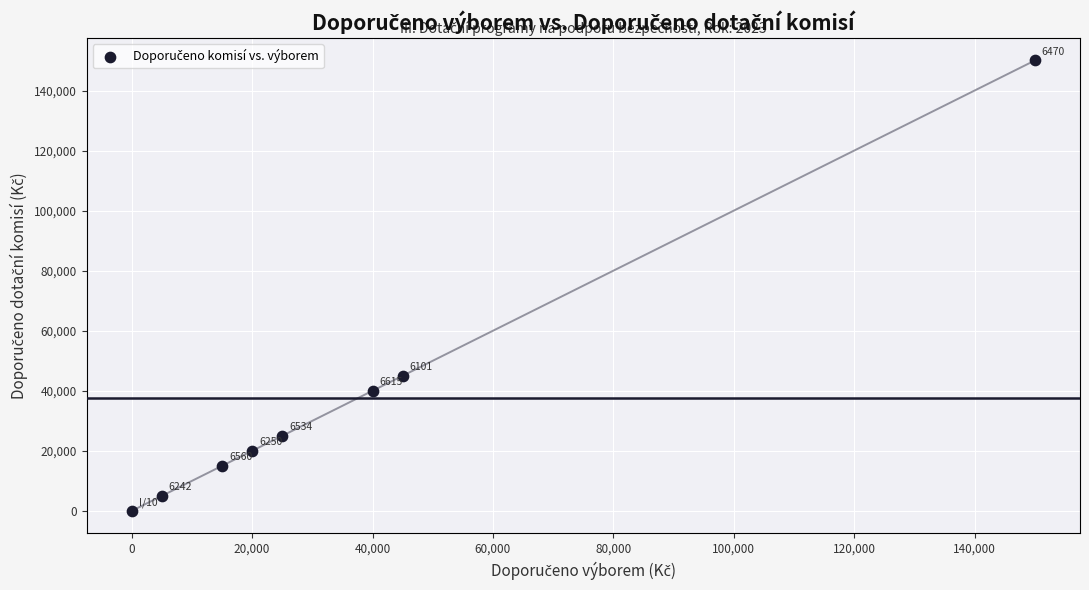

What is the average X value?

37500